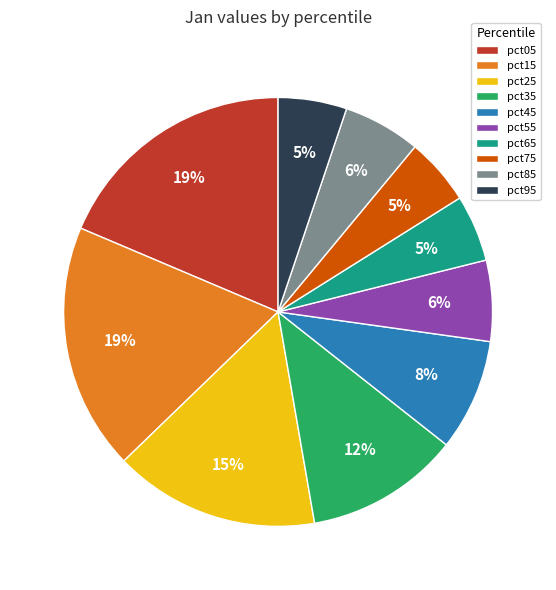

To the nearest percent, what is the average slice percentage?

10%